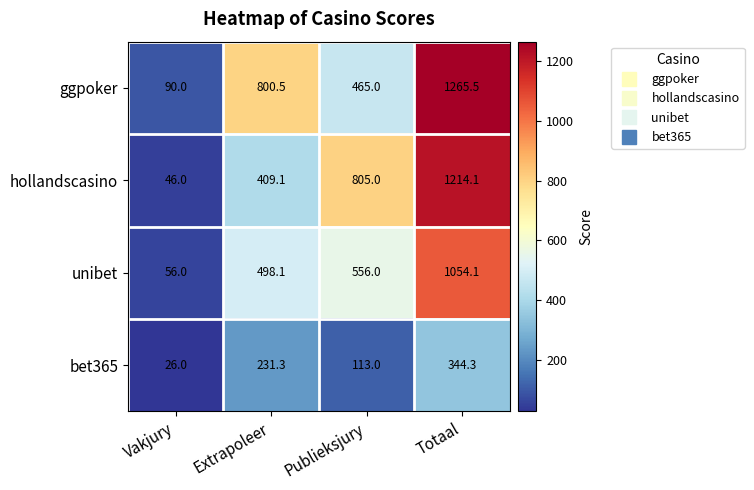

Rank the categories by bet365 value from lowest to highest.

Vakjury, Publieksjury, Extrapoleer, Totaal